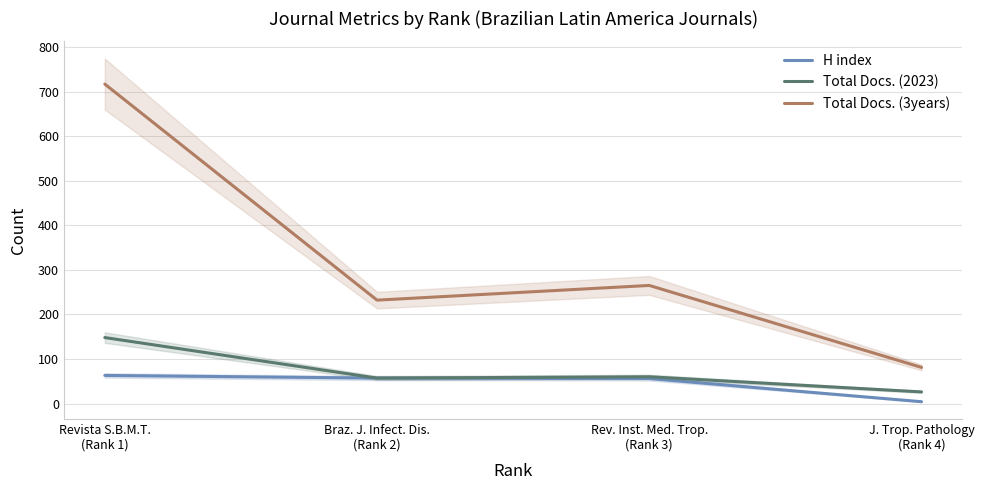

What is the label of the 1st point from the right?

J. Trop. Pathology
(Rank 4)